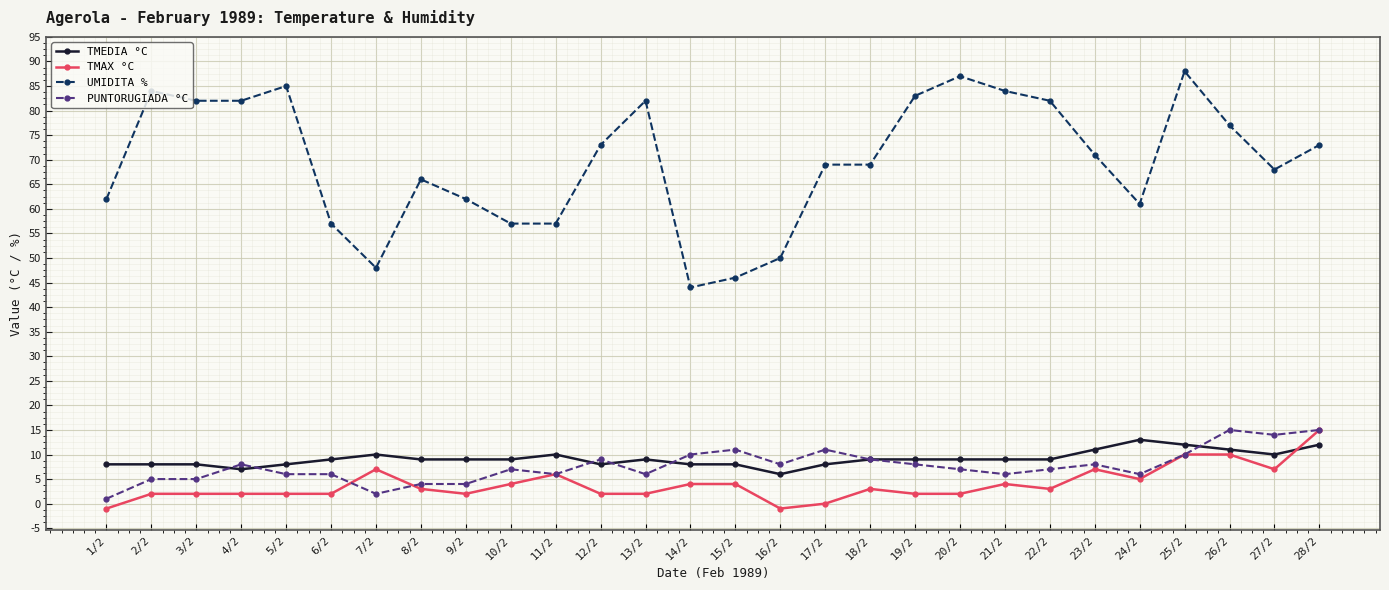

What is the difference between the maximum and second lowest values in the PUNTORUGIADA °C series?

13